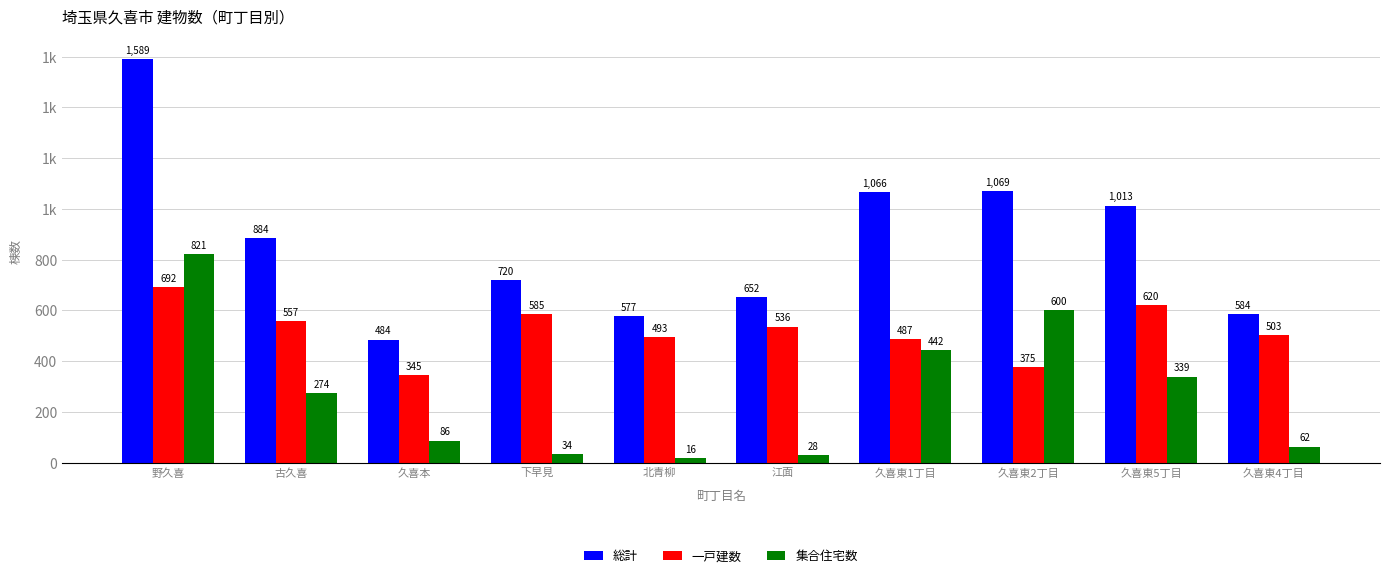

Are the bars grouped side by side (vs. stacked)?

Yes